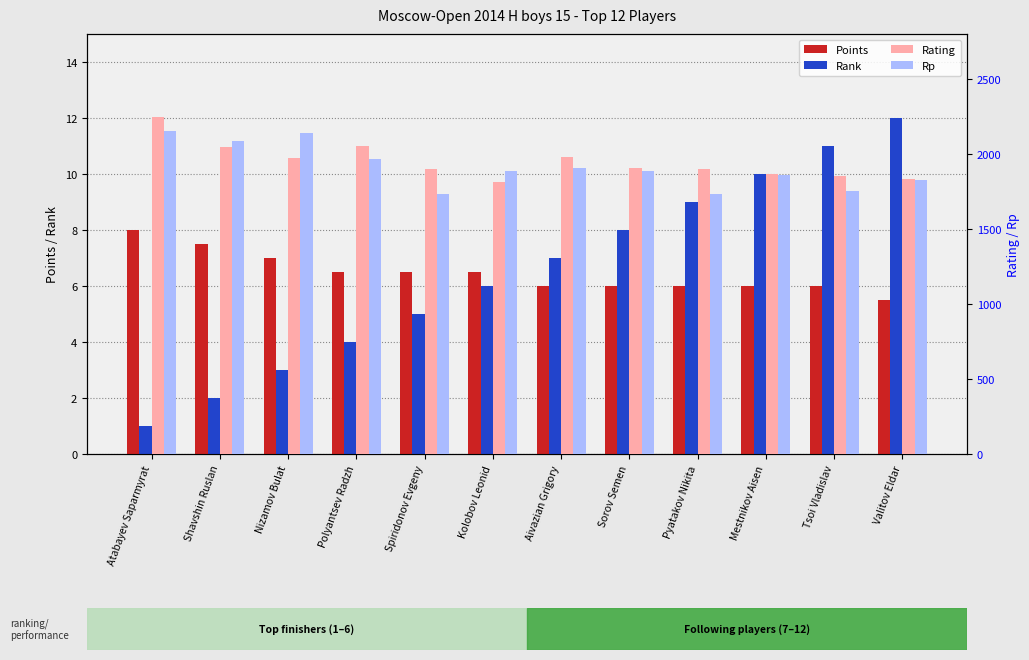

At which category is the sum across all series the highest?

Atabayev Saparmyrat